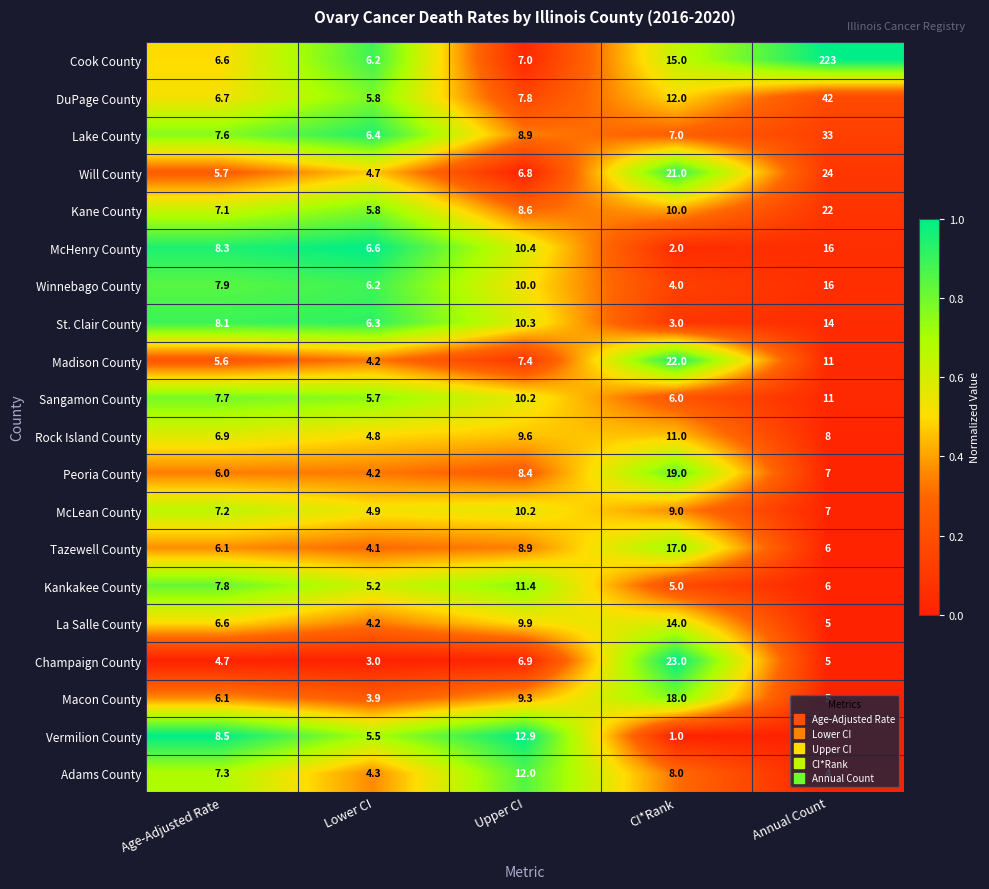

List the labels in order of Madison County value, largest first.

CI*Rank, Annual Count, Upper CI, Age-Adjusted Rate, Lower CI